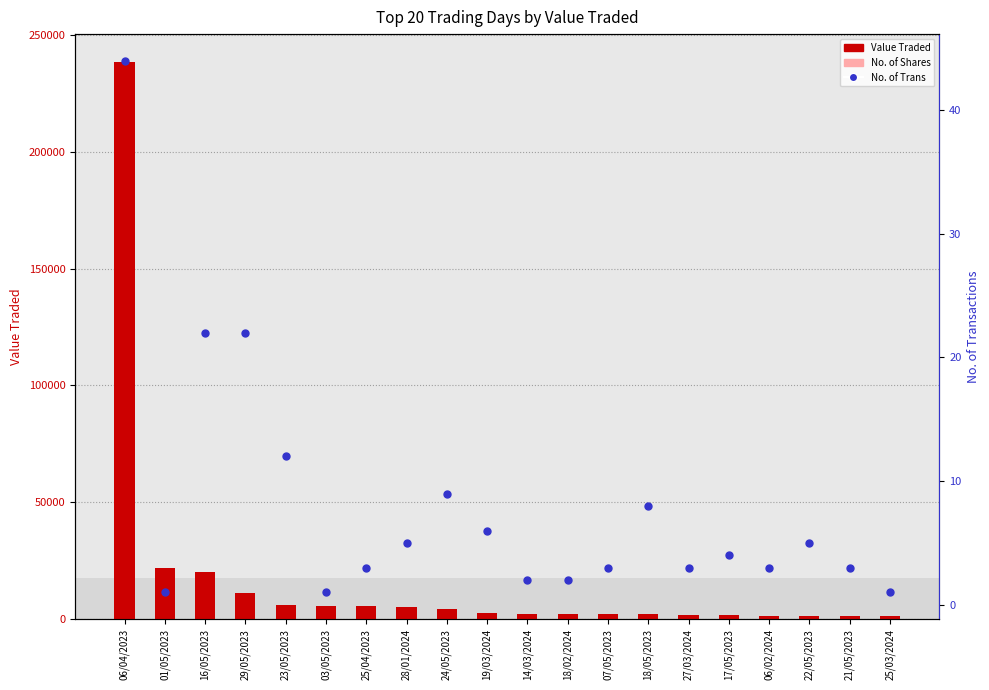

Which series contains the lowest Y value?

No. of Trans